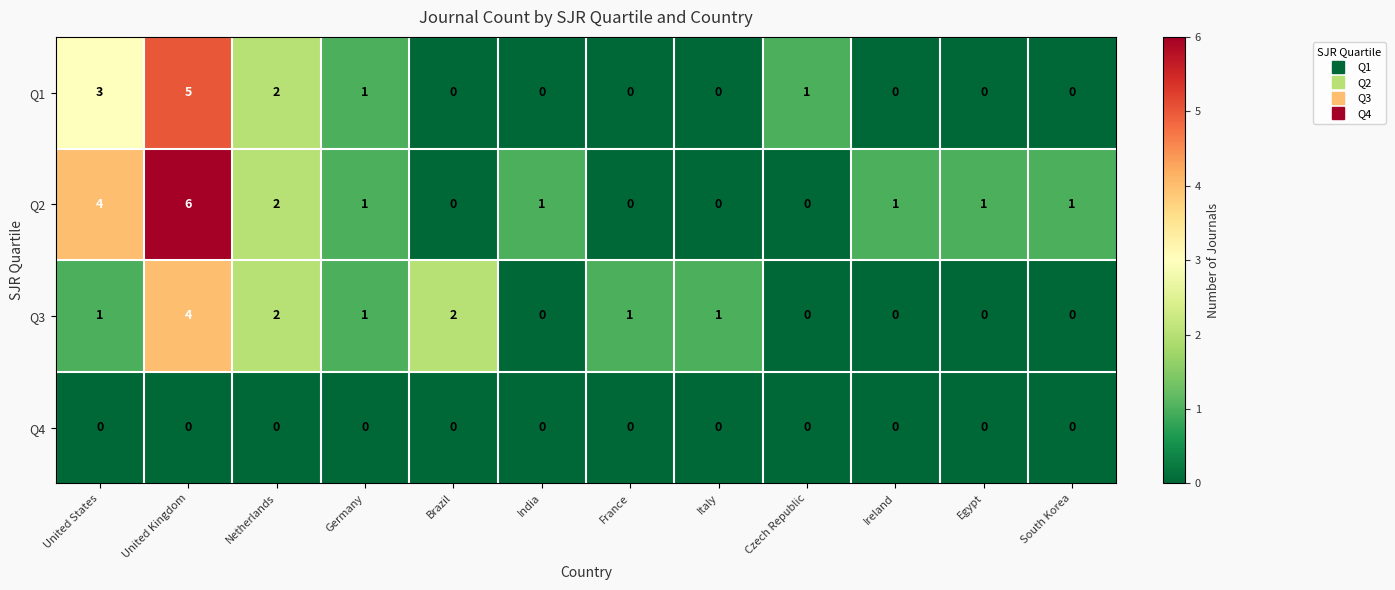

The Q3 series shows 4 at United Kingdom. True or false?

True